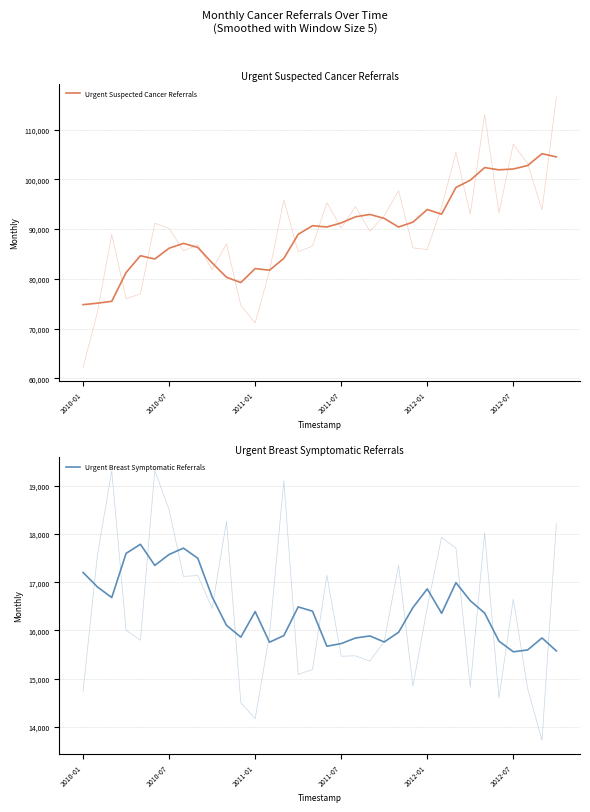

What is the maximum value for Urgent Breast Symptomatic Referrals?

17788.4